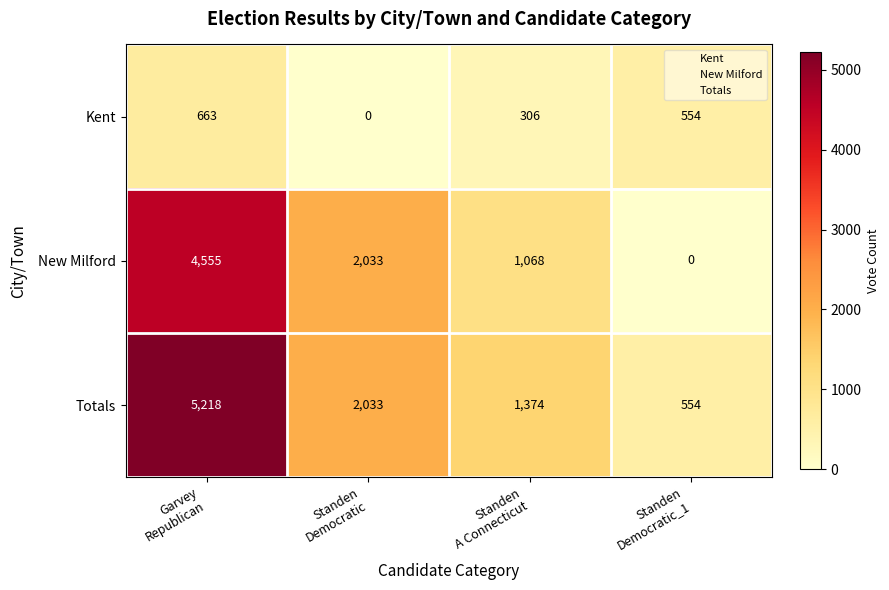

Count the Totals values in the range 1374 to 5218.

3